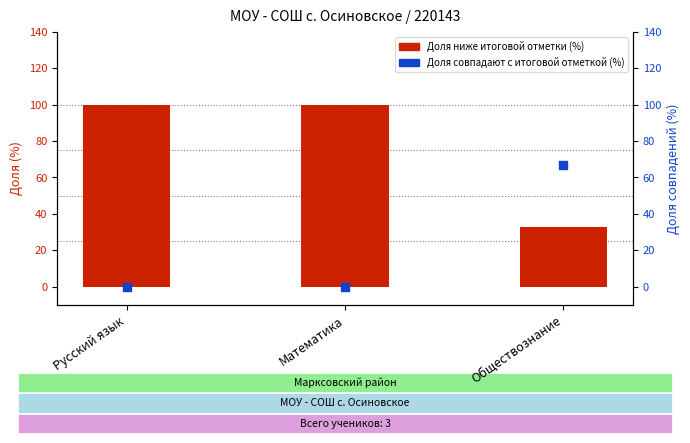

Which series contains the lowest Y value?

Доля обуч-ся, отметки которых по ДР (%) совпадают с их итоговой отметкой